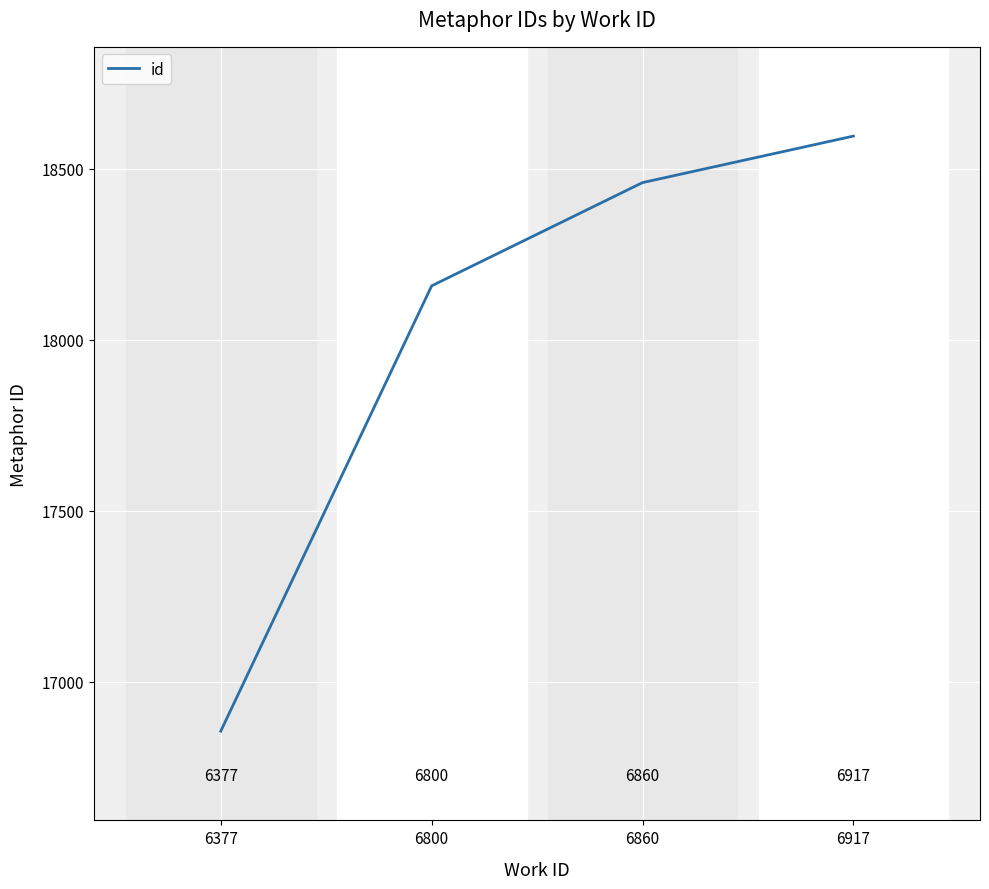

Read the value at 6917.

18596.0